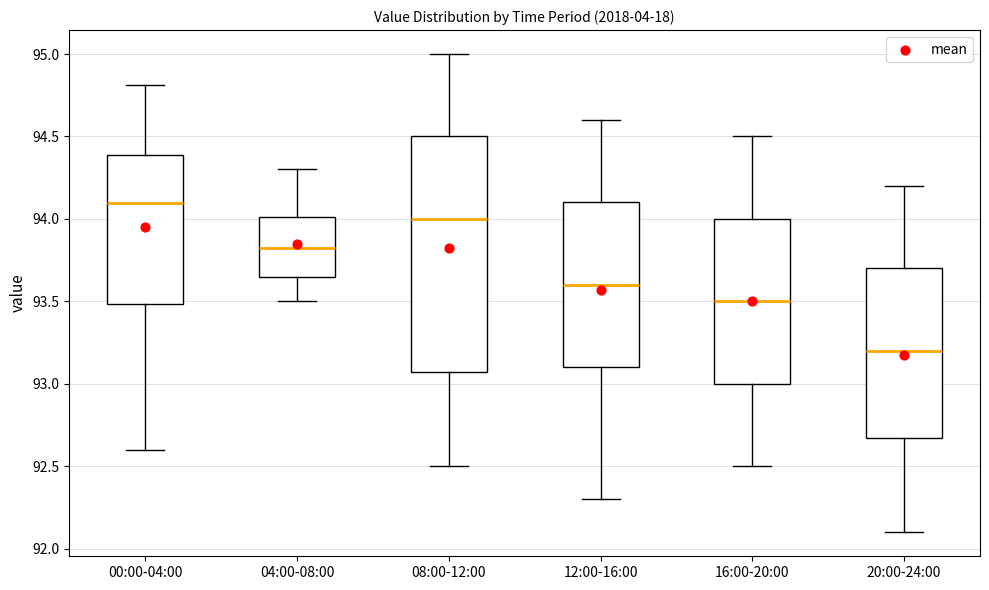

Which box is the tallest, from its lower edge to its upper edge?

08:00-12:00